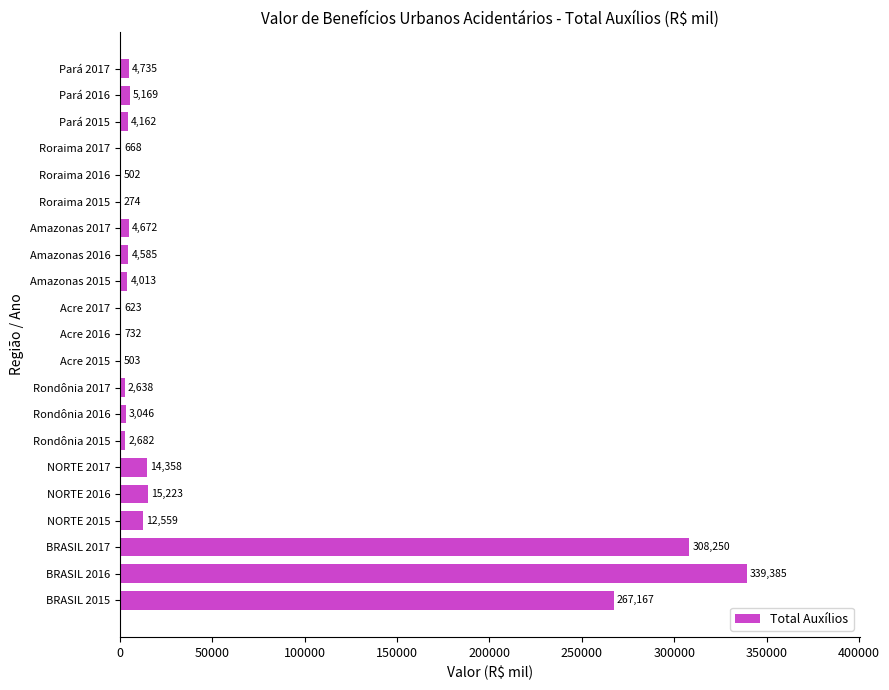

How many series are shown in this chart?

1